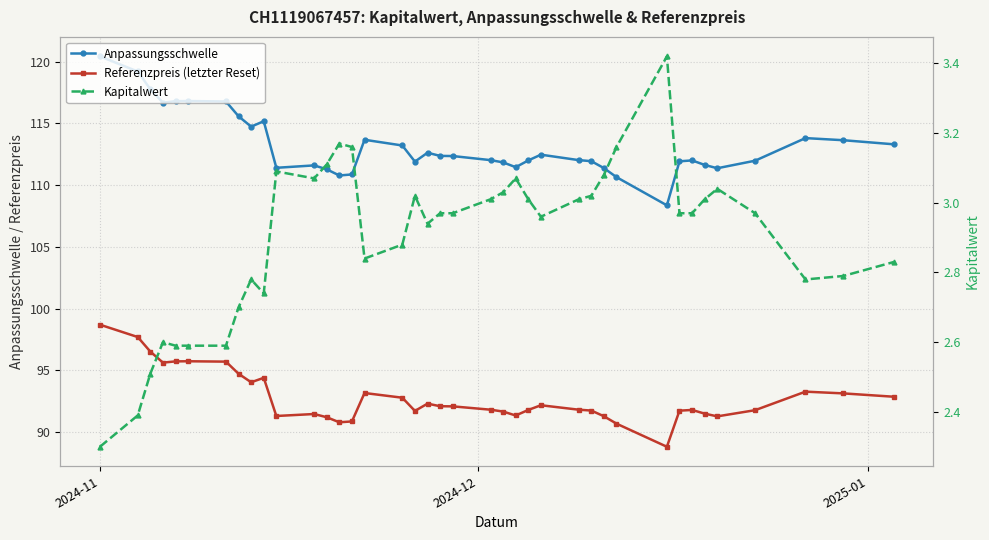

What is the sum of all Referenzpreis (letzter Reset) values?

3619.3